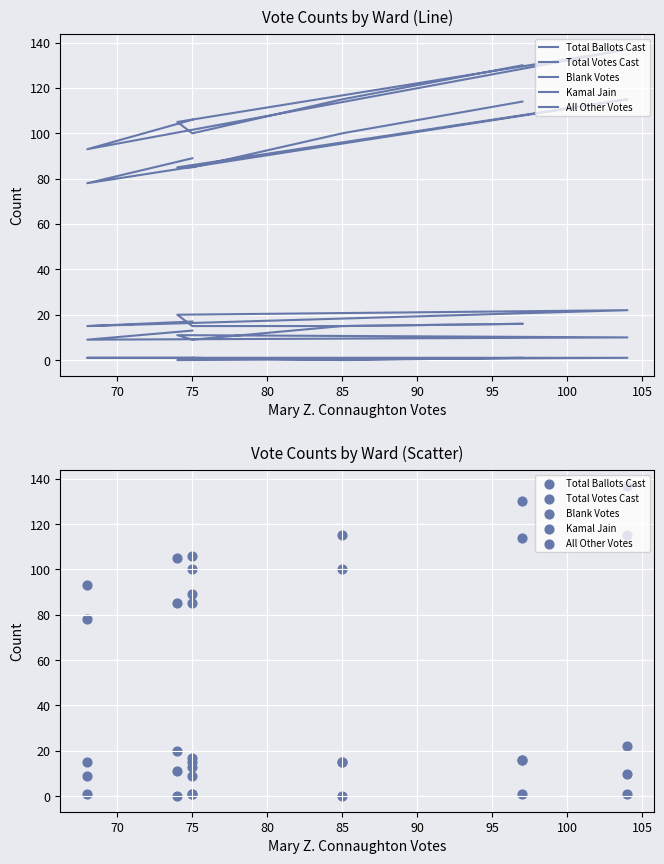

Is the value of Total Votes Cast at 75 greater than the value of Total Ballots Cast at 85?

No